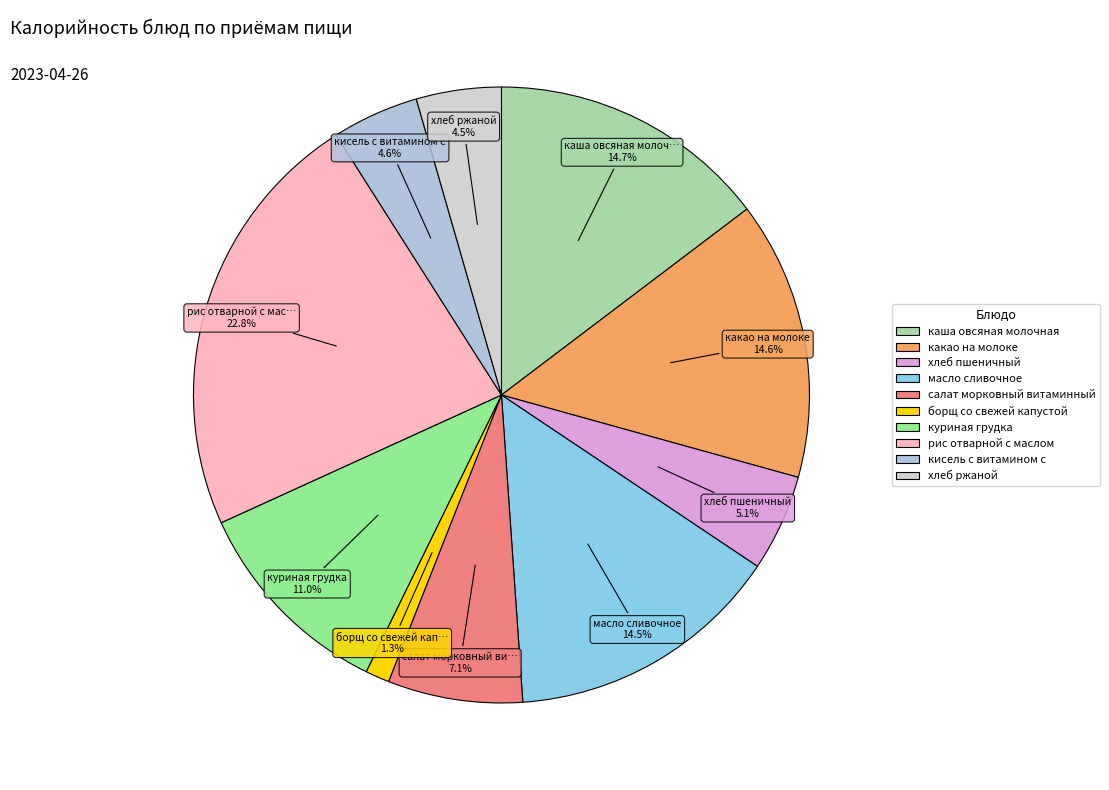

To the nearest percent, what portion does хлеб пшеничный represent?

5%